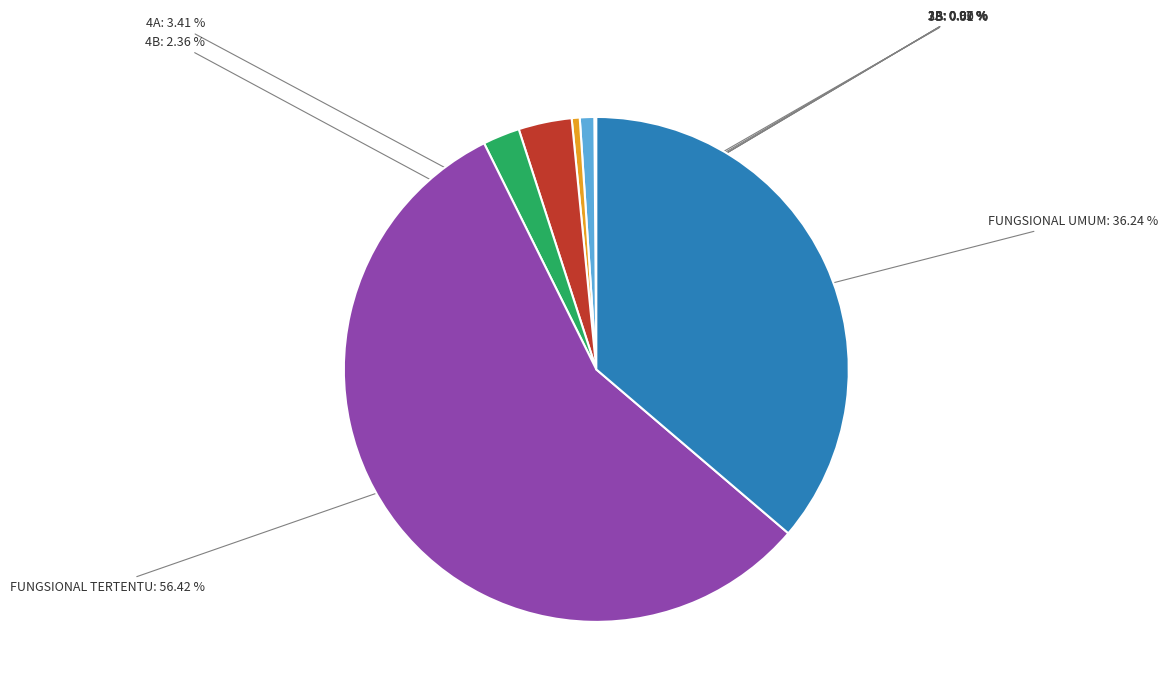

To the nearest percent, what portion does 3A represent?

1%